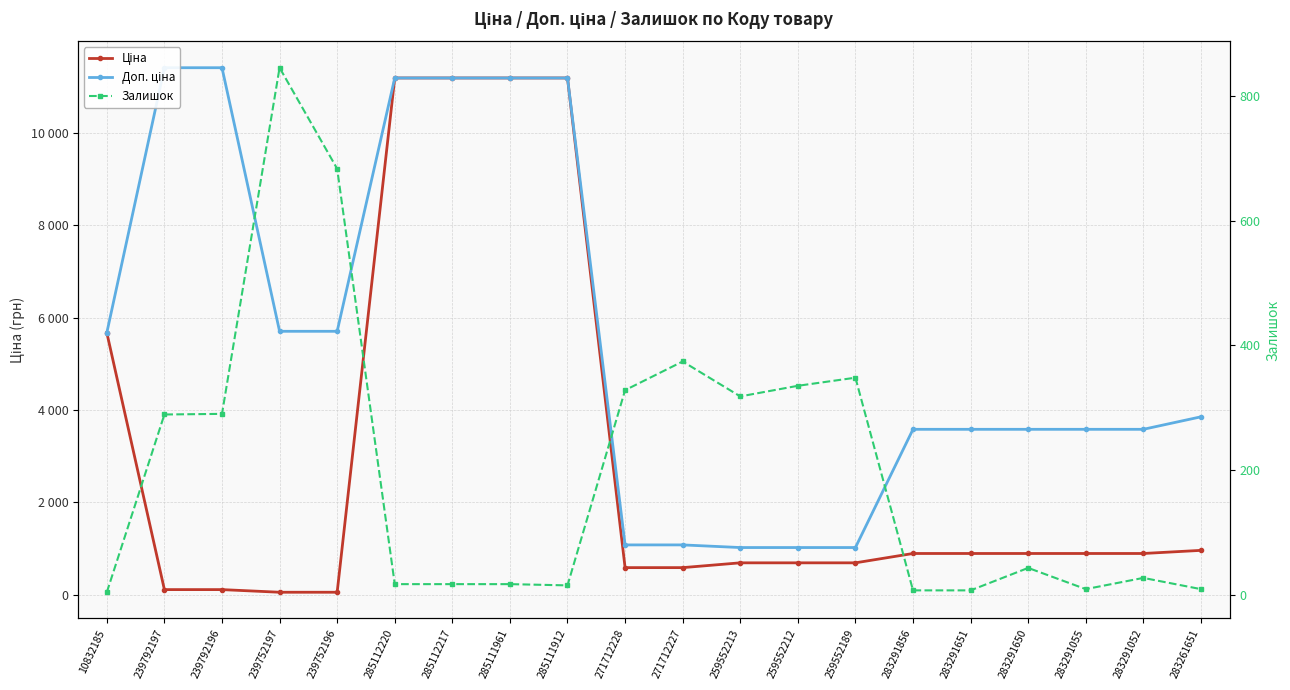

Where does the Доп. ціна series first go above 3854?

10832185